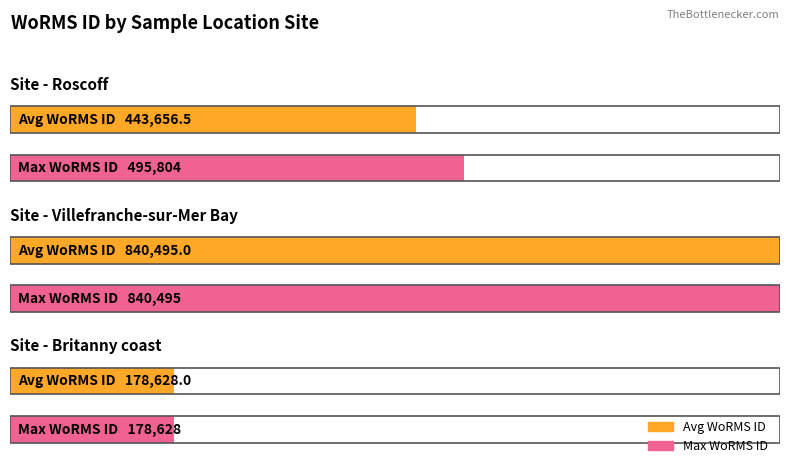

How many values are below 495804?

2